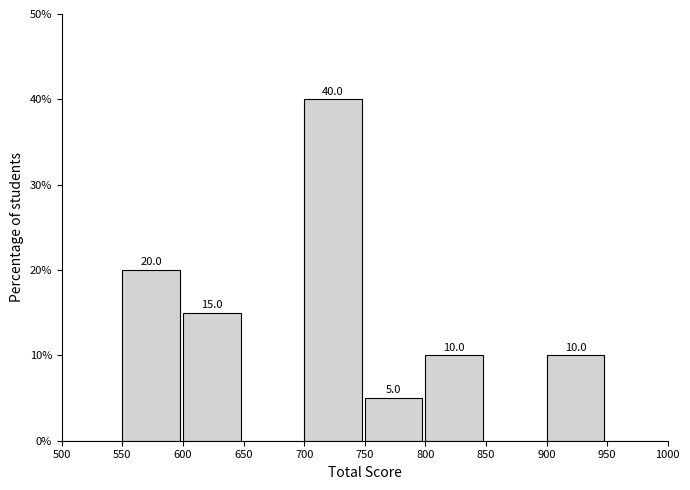

Over which range of the x-axis is the bar tallest?

700 to 750